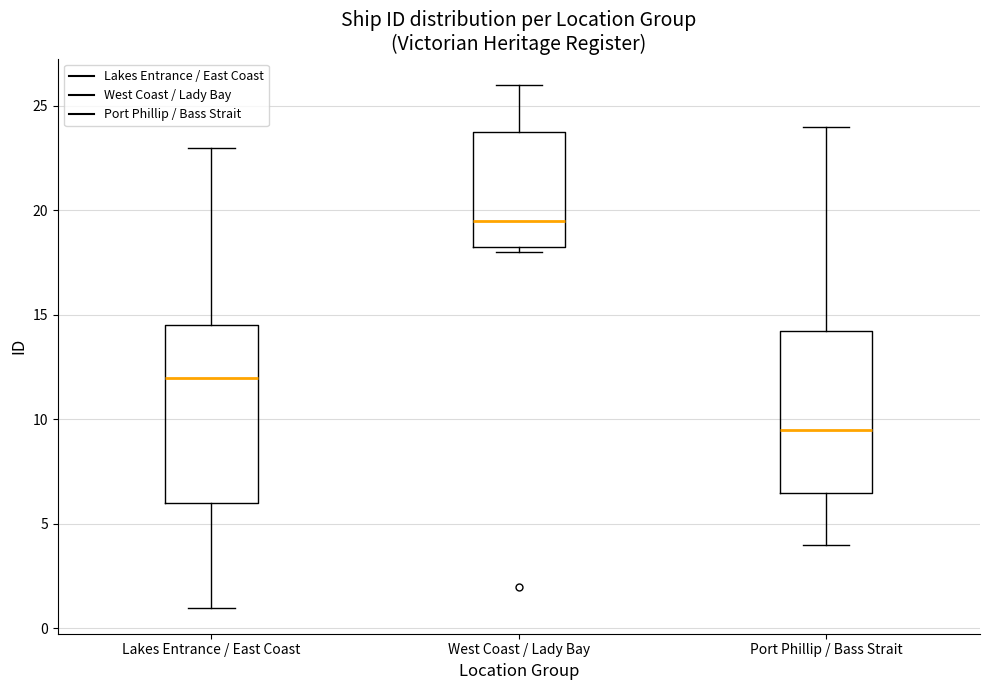

Where does the upper whisker of the box for Port Phillip / Bass Strait end on the y-axis? The values are not printed on the chart, so give them approximately, as read against the axis.

24.0